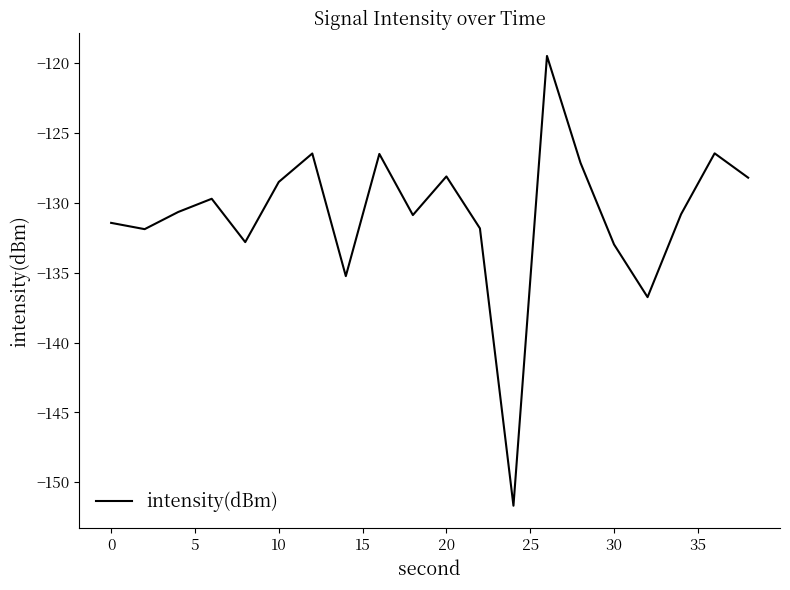

What is the difference between the maximum and minimum values?

32.2